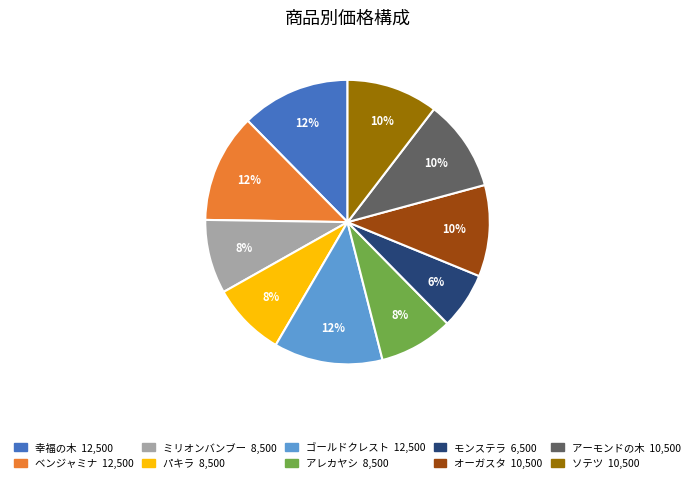

To the nearest percent, what portion does オーガスタ represent?

10%